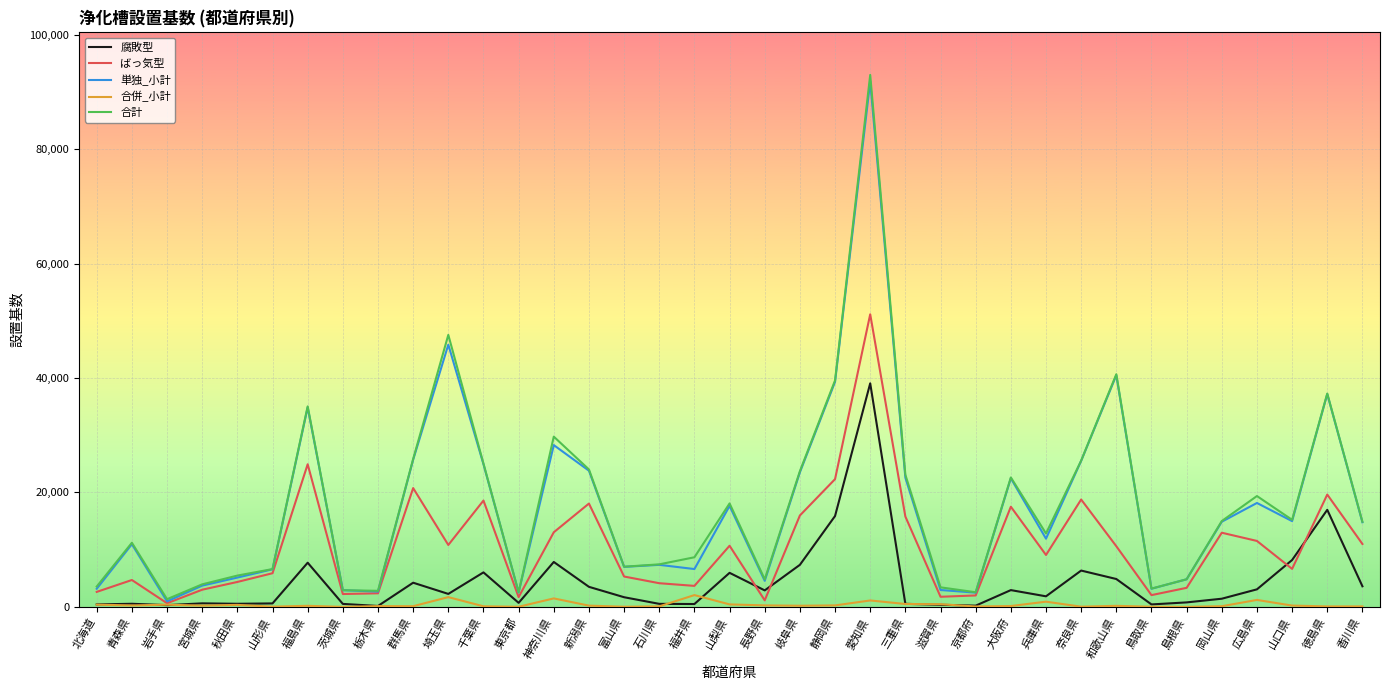

At which label does 単独_小計 reach its peak?

愛知県